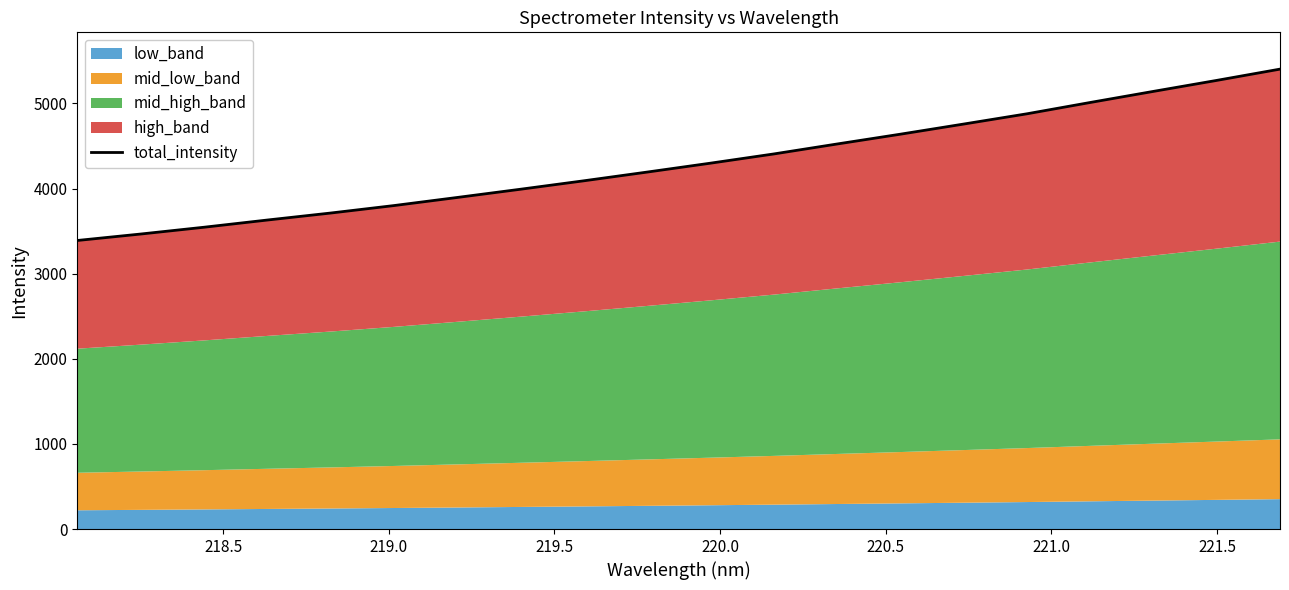

What is the difference between the maximum and minimum values?

2013.0